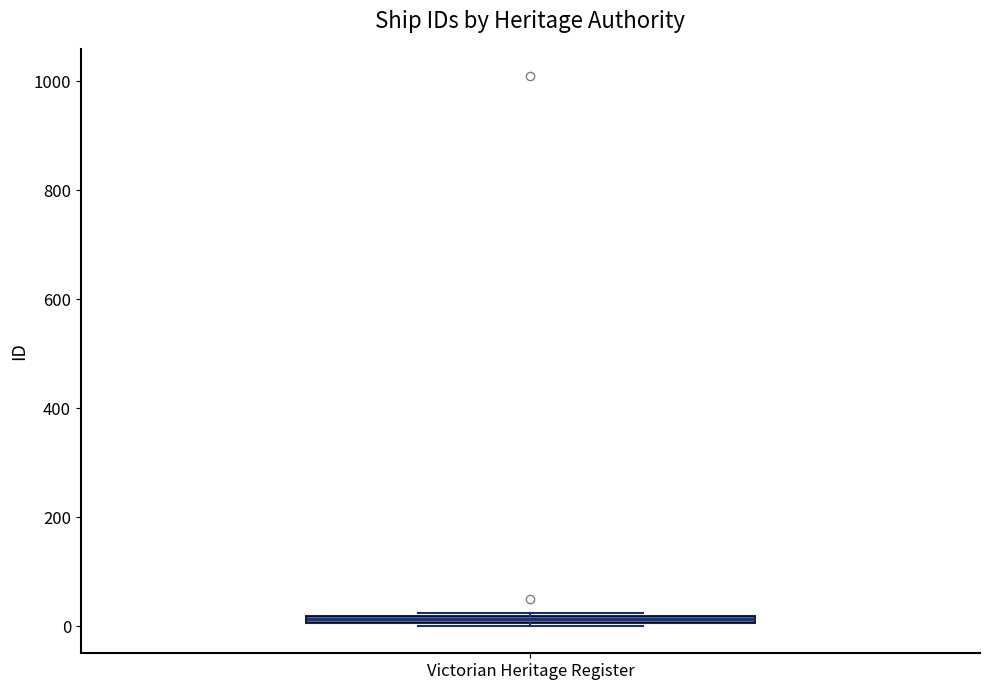

Where is the upper edge of the box for Victorian Heritage Register on the y-axis? The values are not printed on the chart, so give them approximately, as read against the axis.

20